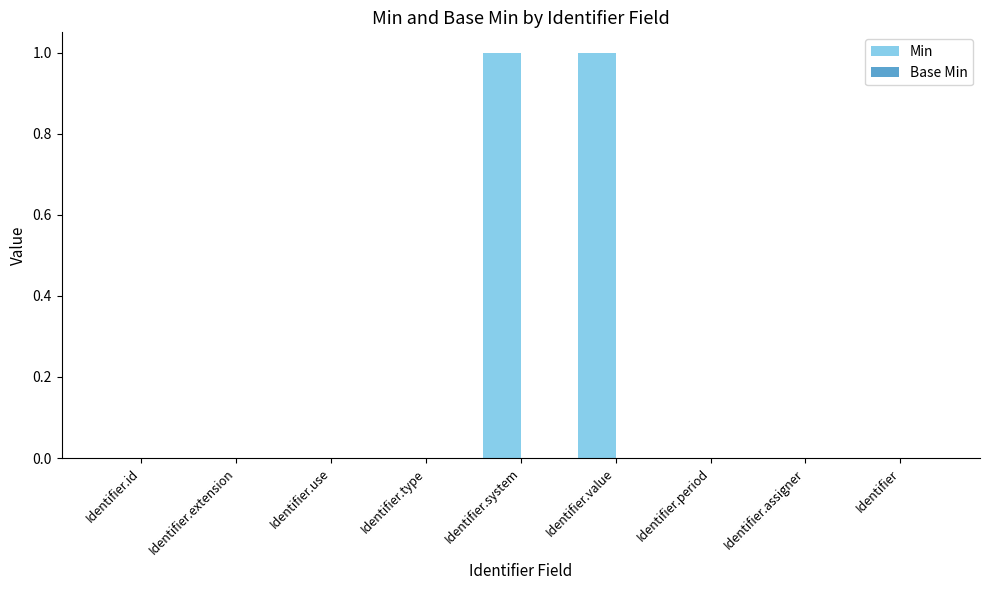

The chart shows a value of 0 at Identifier.use. True or false?

True